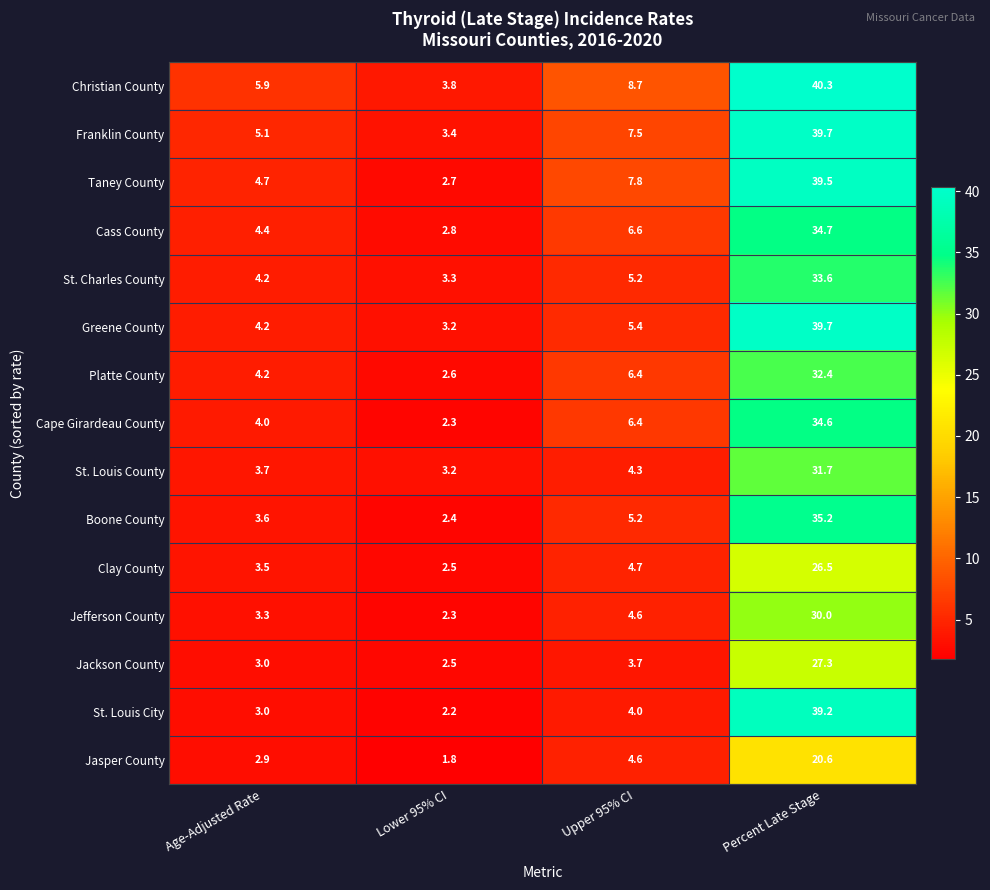

What is the sum of the St. Charles County values at Age-Adjusted Rate and Percent Late Stage?

37.8